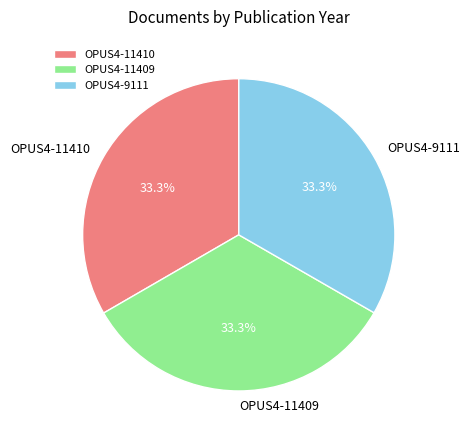

Is it true that OPUS4-11410 is 27% of the pie?

False